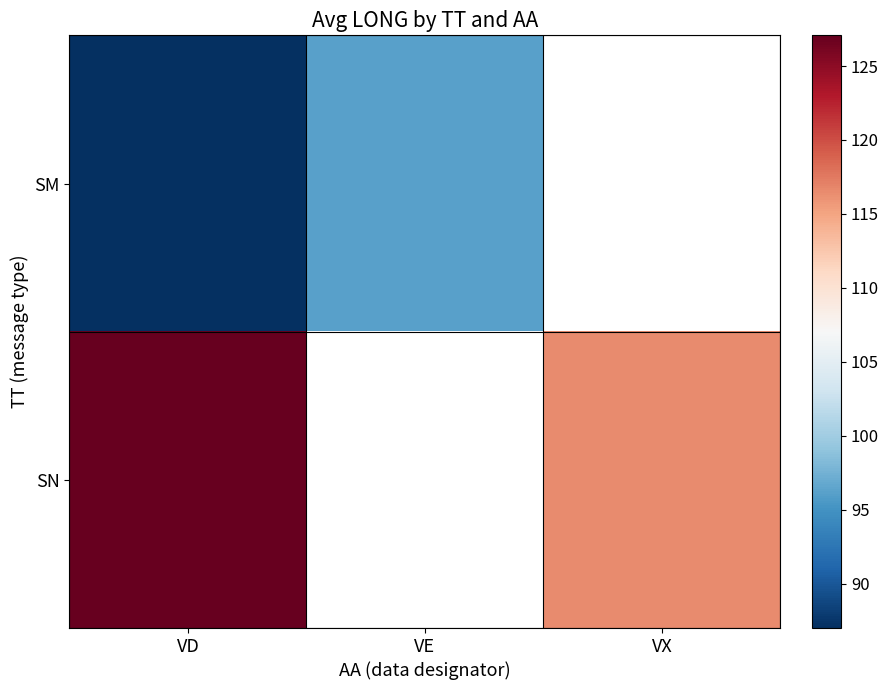

What is the difference between the maximum and minimum values in the SM series?

9.1